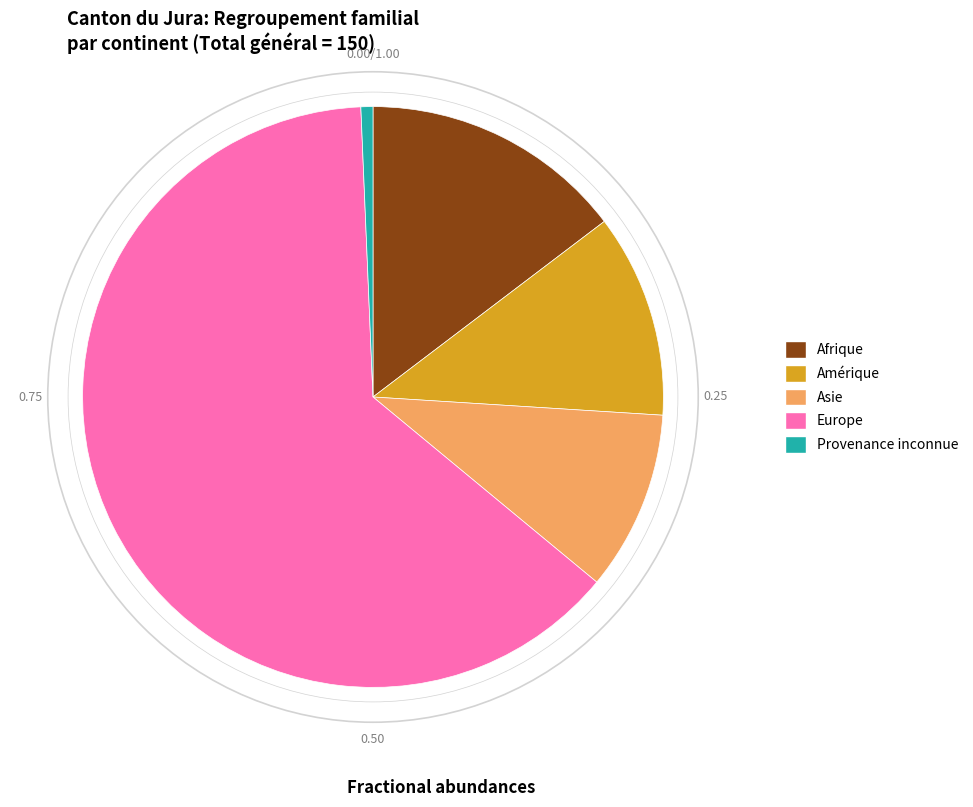

How many segments does this pie chart have?

5